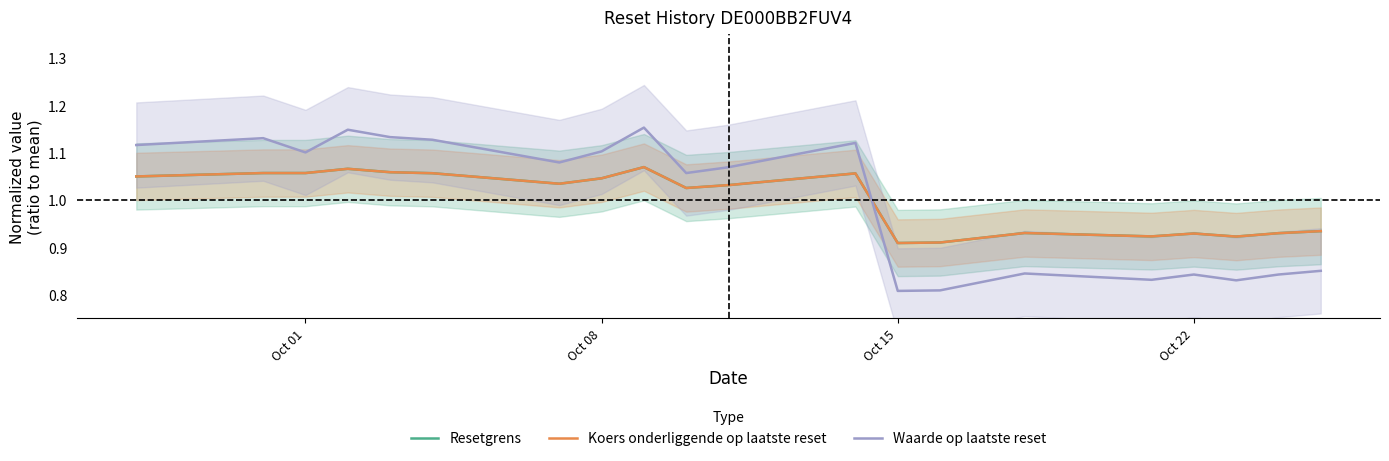

In Resetgrens, how many points are lower than both neighbors (excluding endpoints)?

5